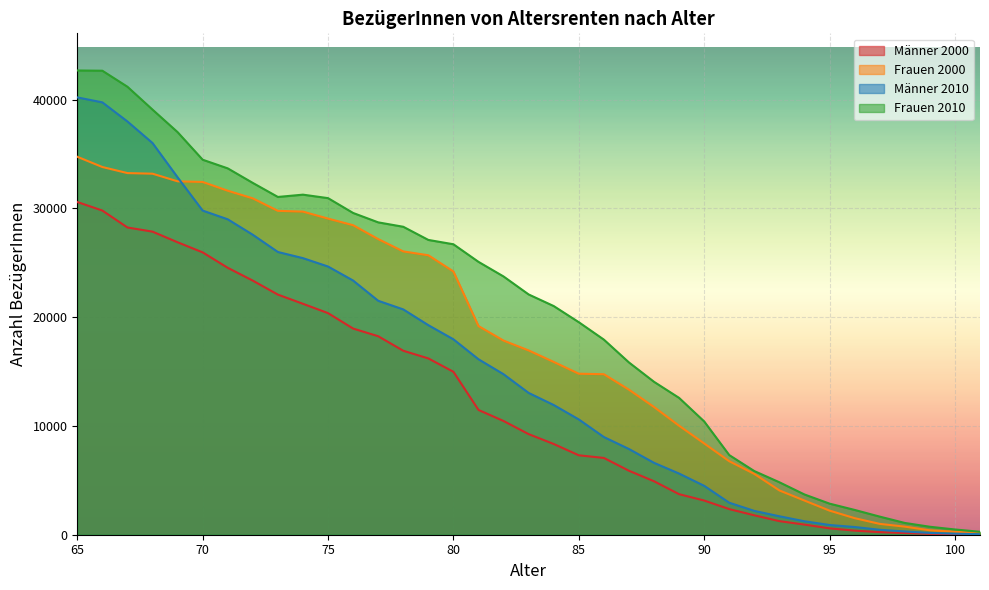

True or false: Männer 2010 has a value of 27577 at 72.

True